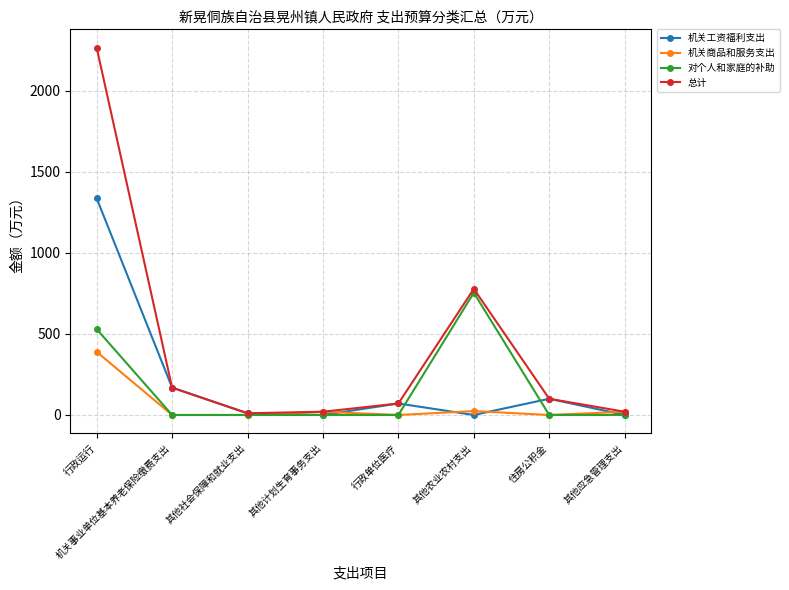

At which category does the chart reach its peak across all series?

行政运行